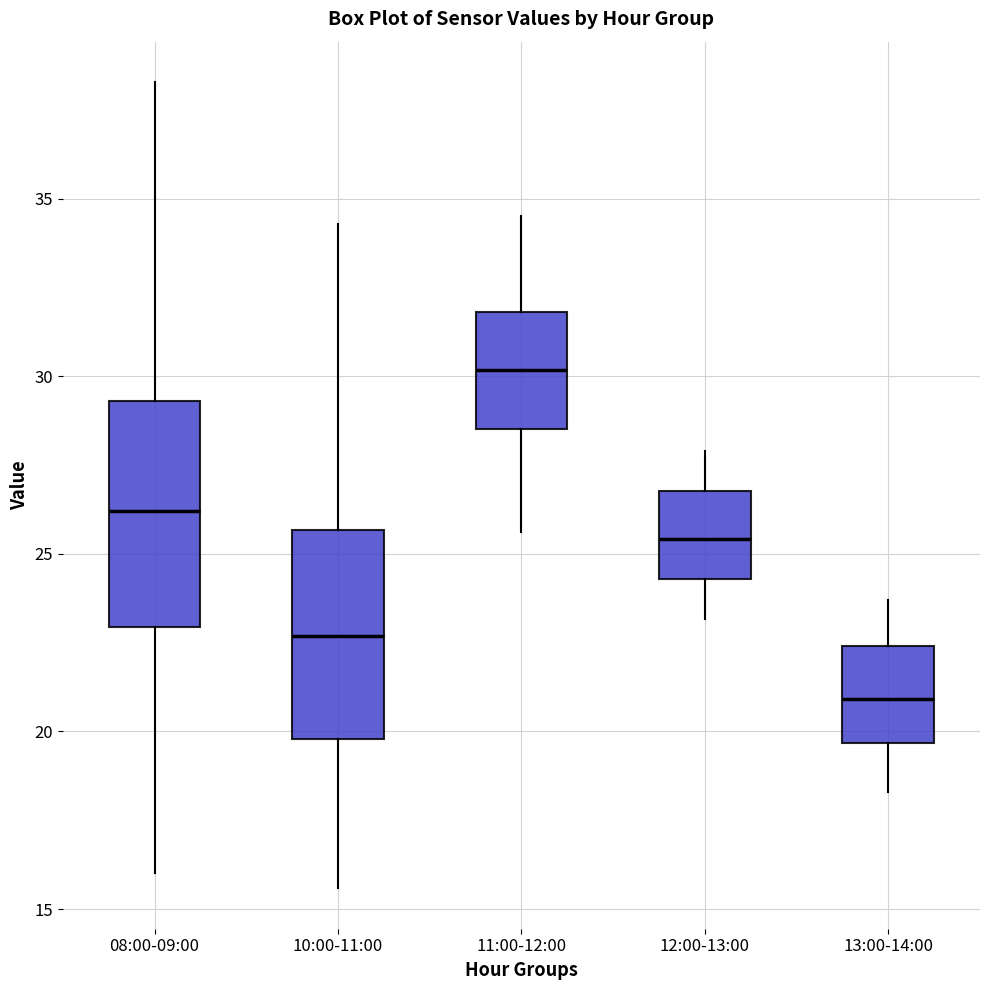

Which box has the highest median line?

11:00-12:00